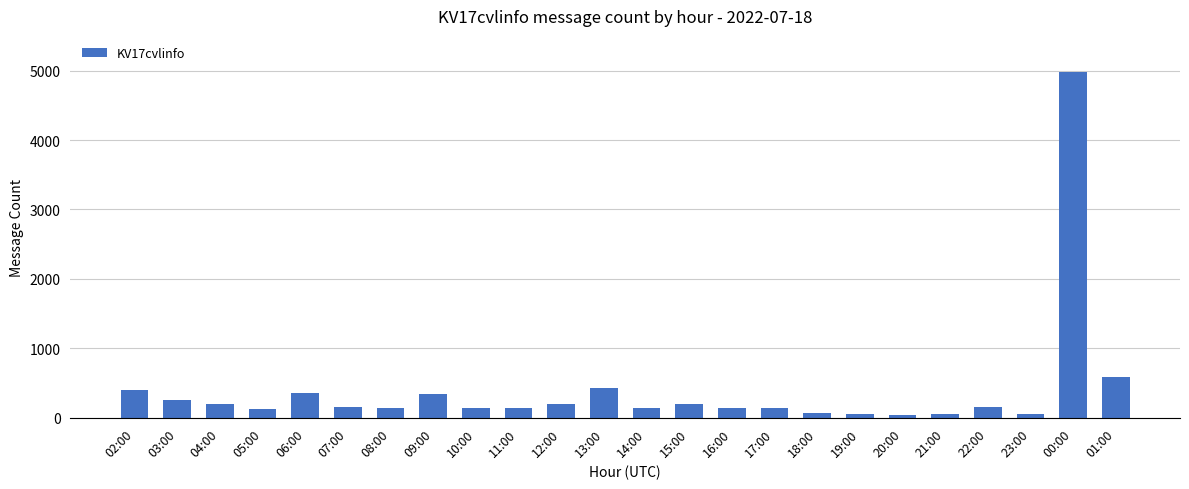

Is it true that the value at 02:00 is 643?

False